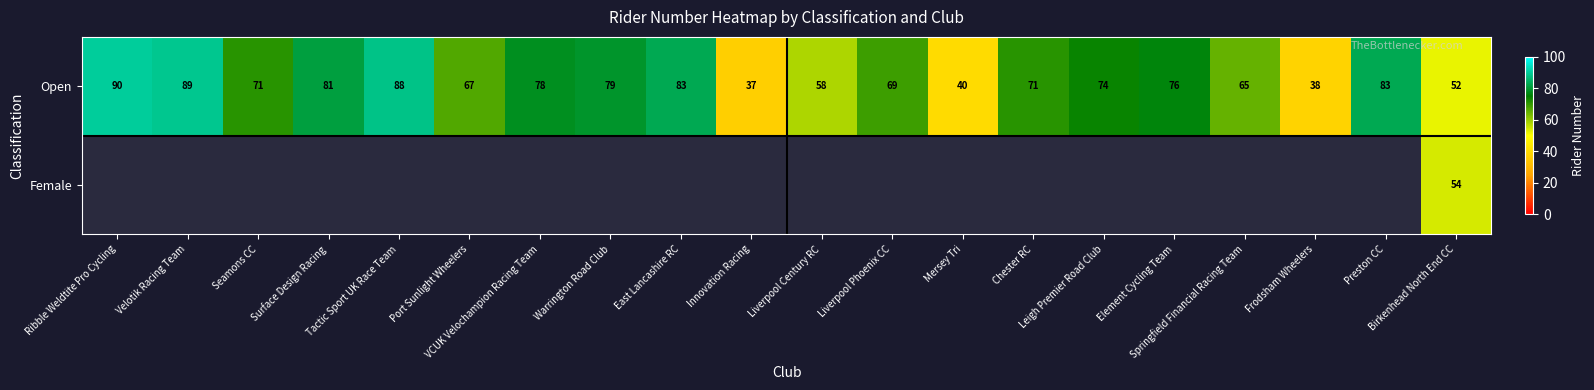

How many categories are shown in the chart?

20